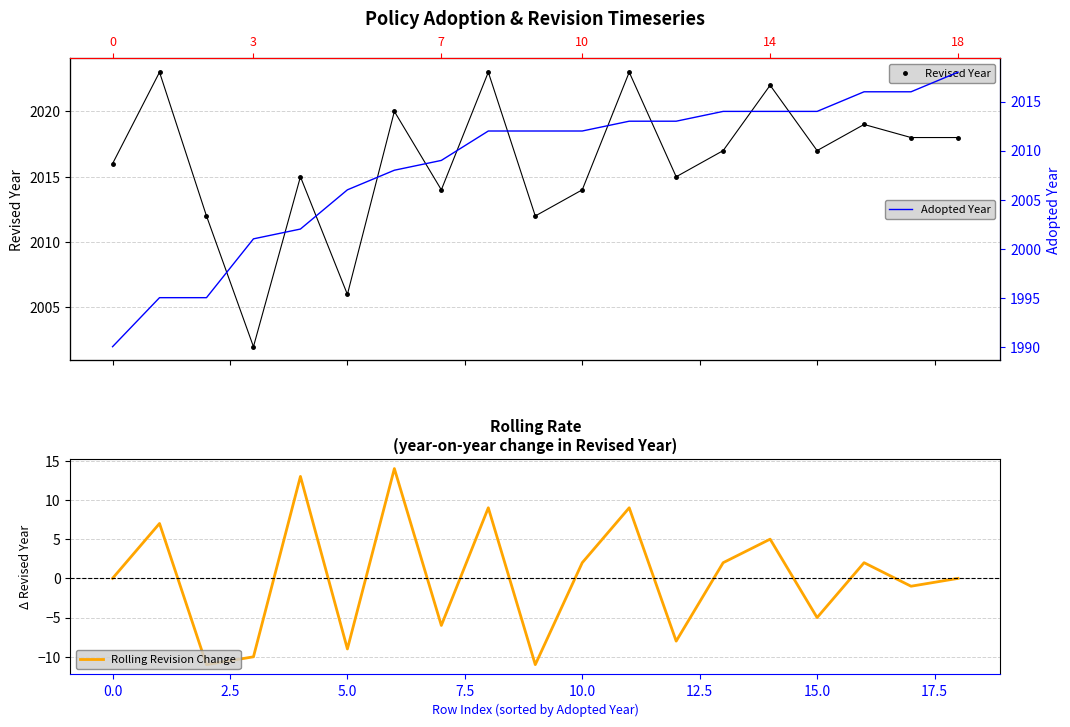

Is it true that Rolling Revision Change equals 2 at 14?

False